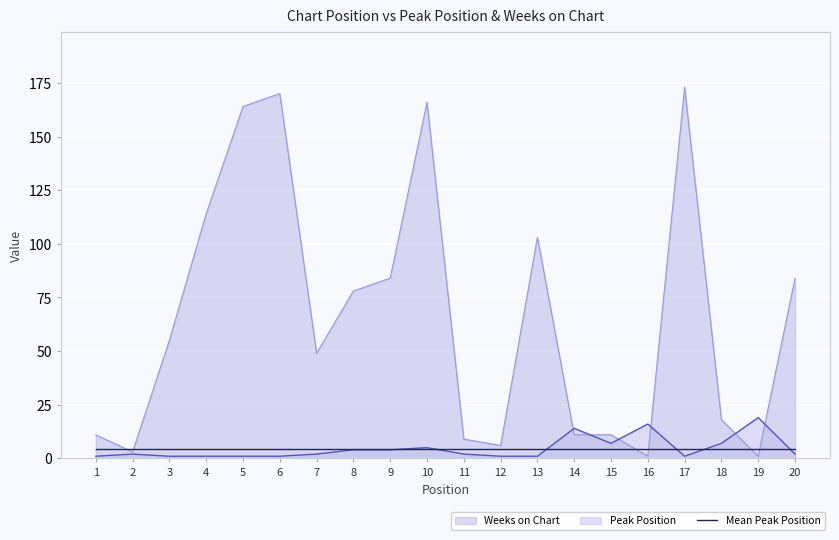

Rank the series by their maximum value, from lowest to highest.

Mean Peak Position, Peak Position, Weeks on Chart